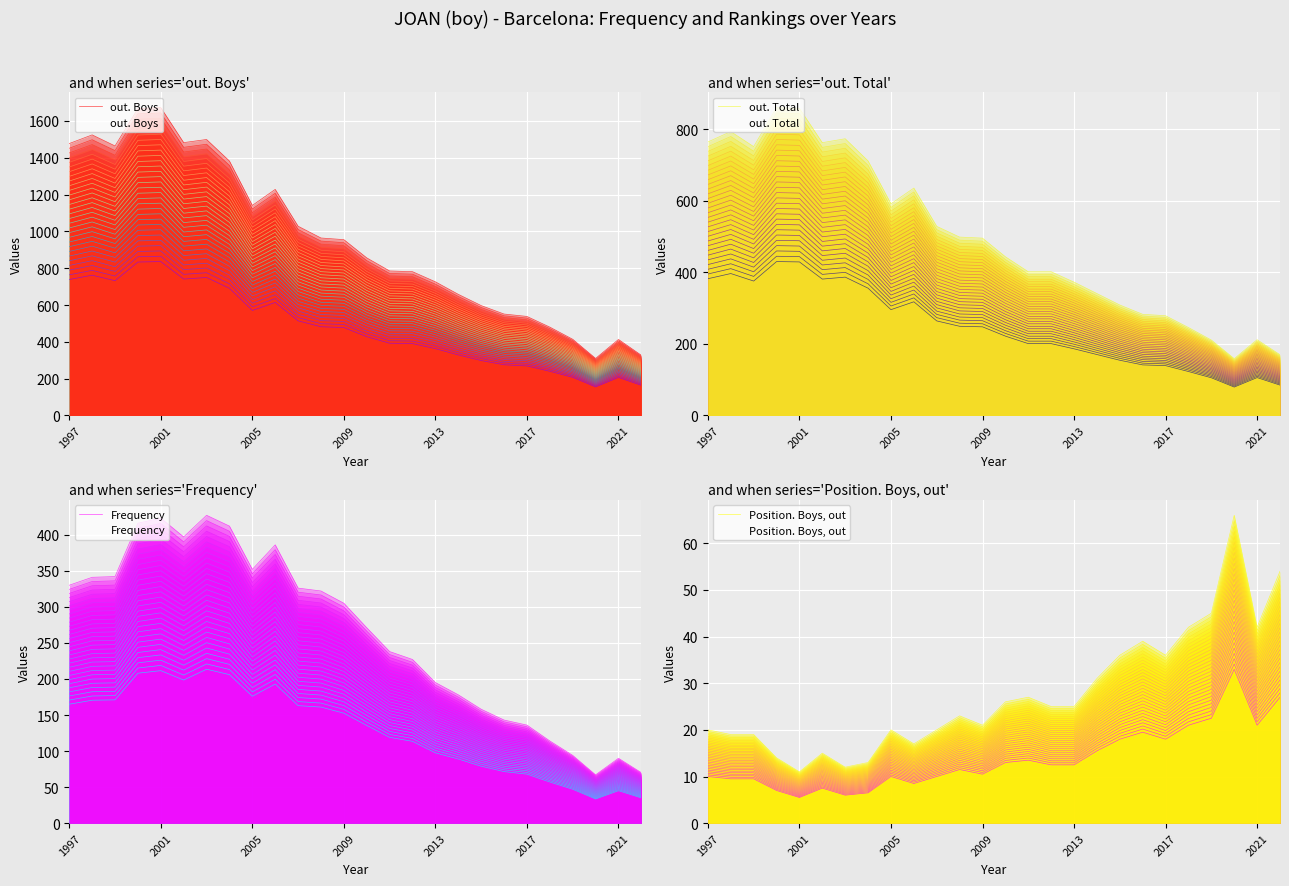

True or false: Frequency and out. Total cross at least once.

False